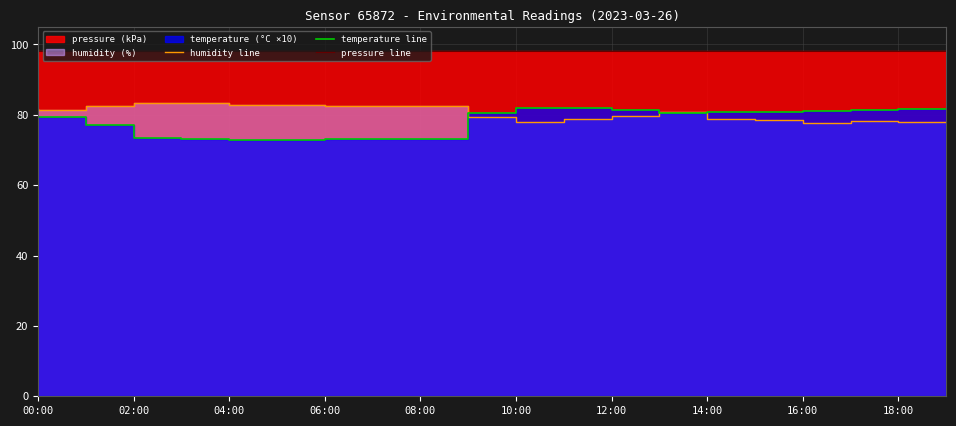

In temperature line, how many points are lower than both neighbors (excluding endpoints)?

1